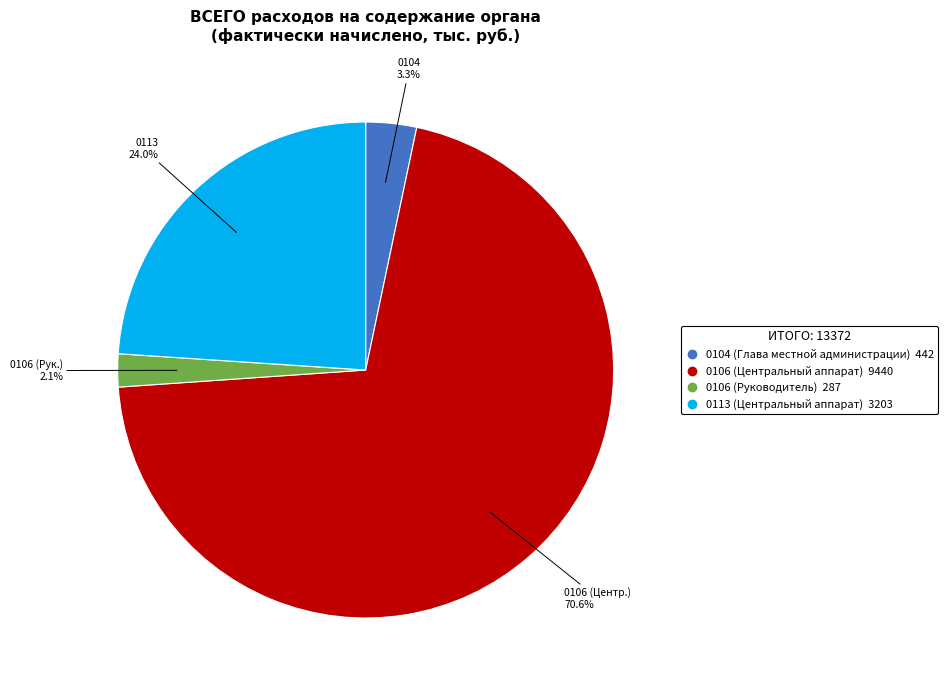

Rank the categories by value from highest to lowest.

0106 (Центральный аппарат), 0113 (Центральный аппарат), 0104 (Глава местной администрации), 0106 (Руководитель)